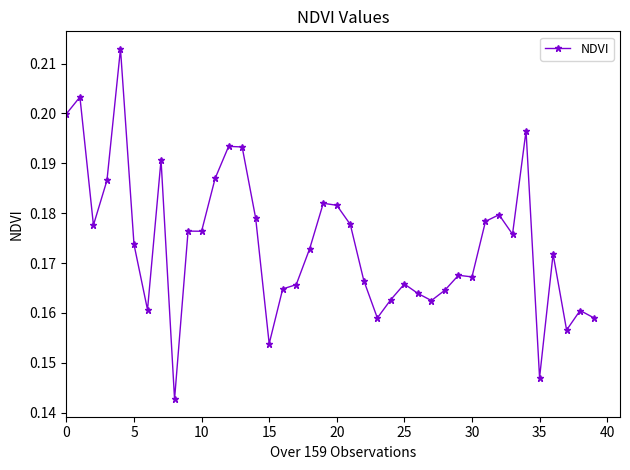

Count the values in the range 0 to 1.

40